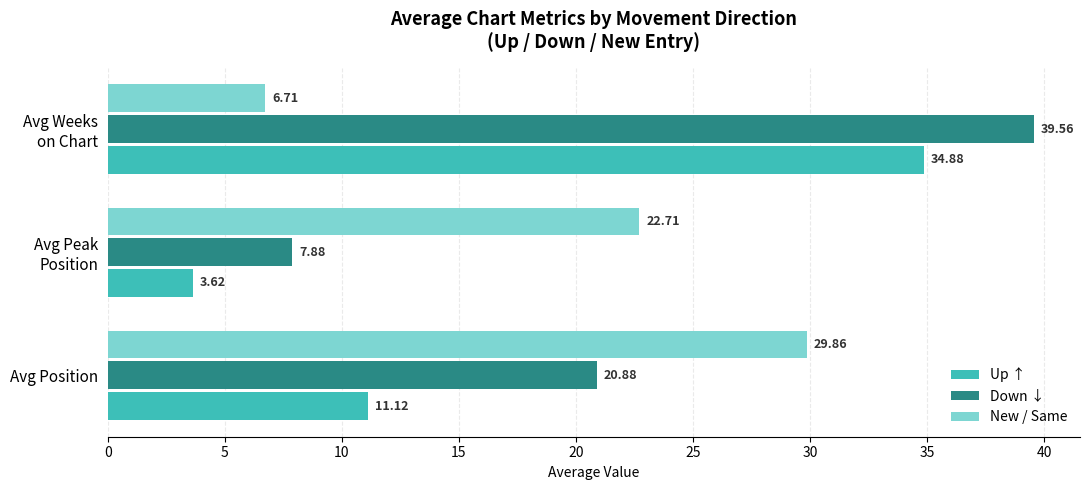

Which series has the largest total across all categories?

Down ↓